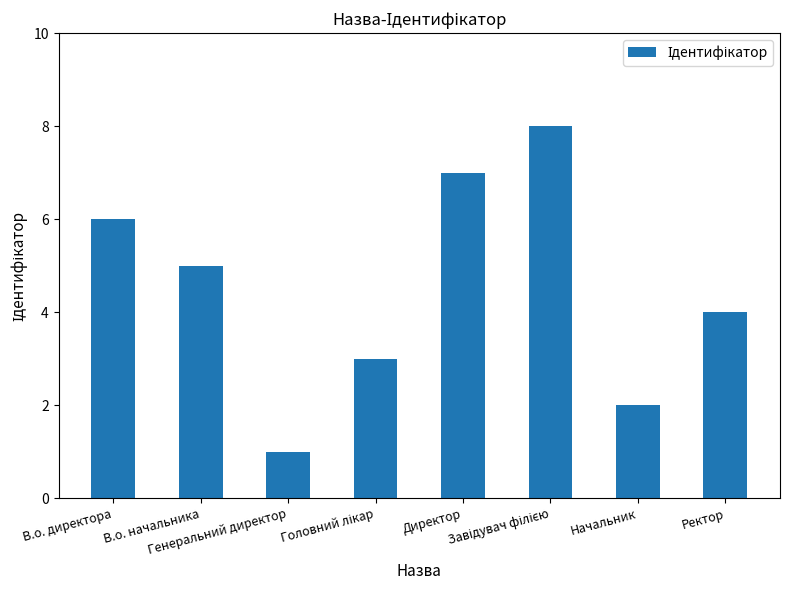

What is the value of the 7th bar from the left?

2